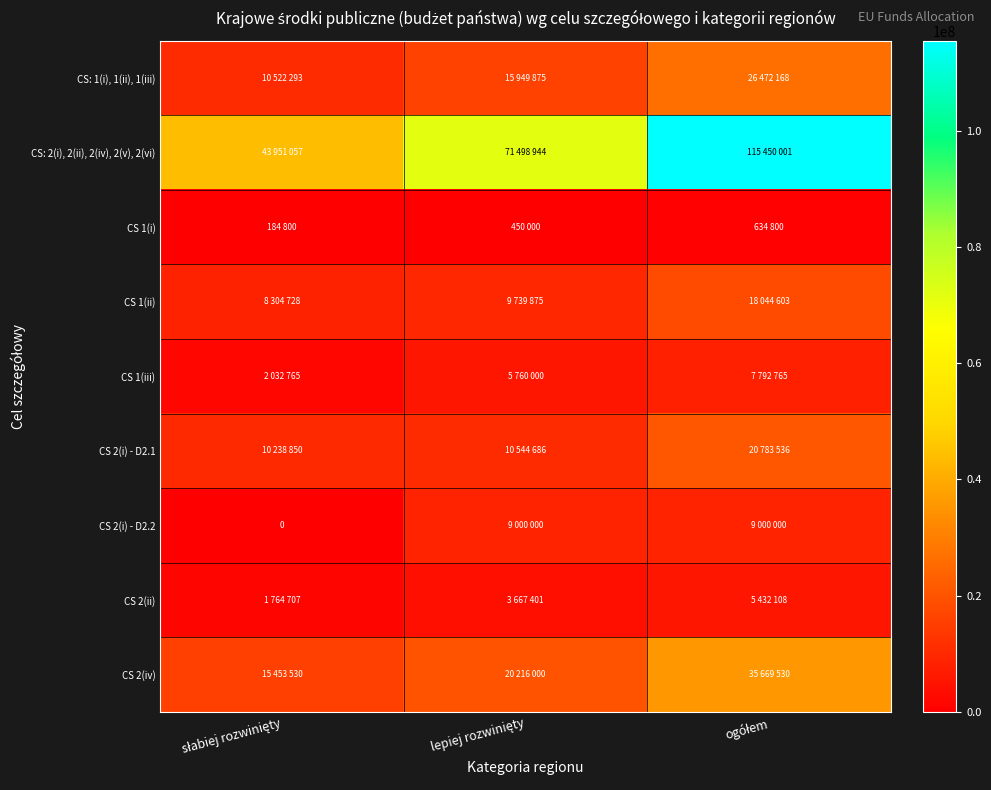

List the labels in order of CS 2(iv) value, largest first.

ogółem, lepiej rozwinięty, słabiej rozwinięty